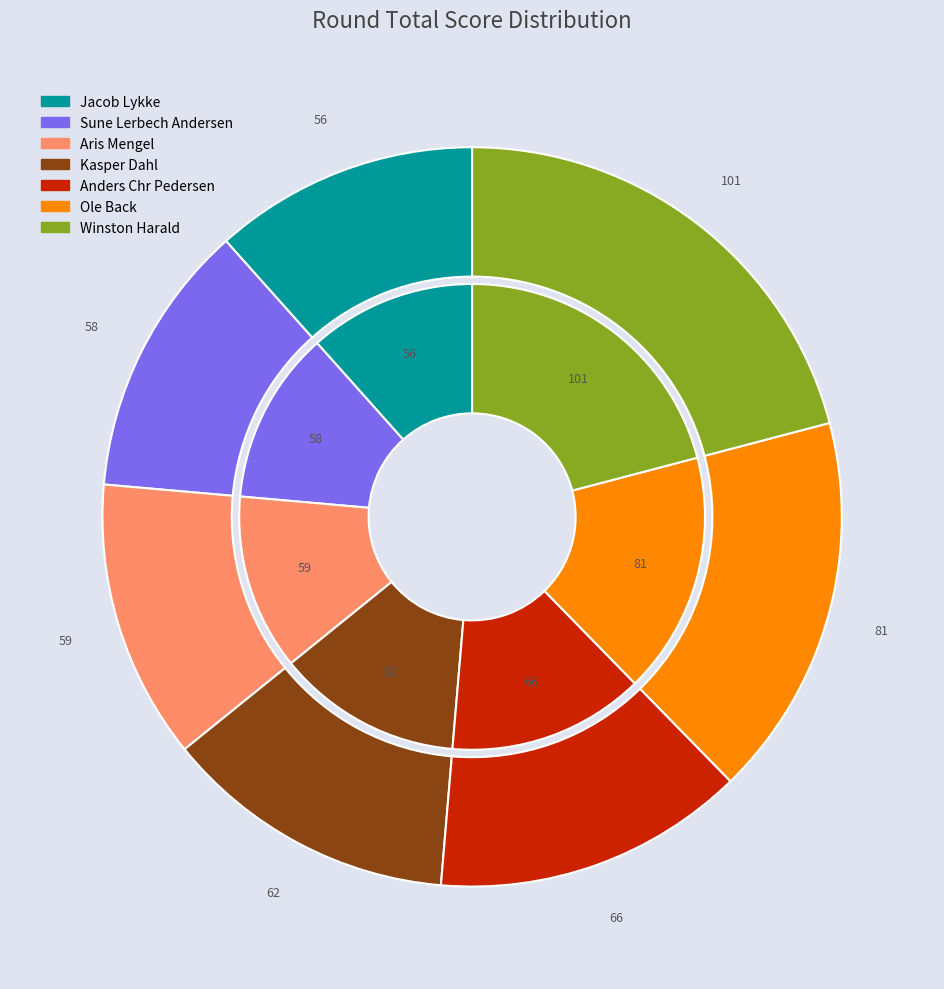

Is Jacob Lykke the majority of the pie?

No